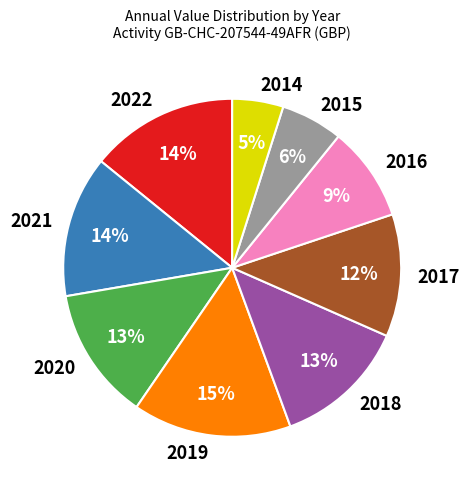

To the nearest percent, what portion does 2017 represent?

12%